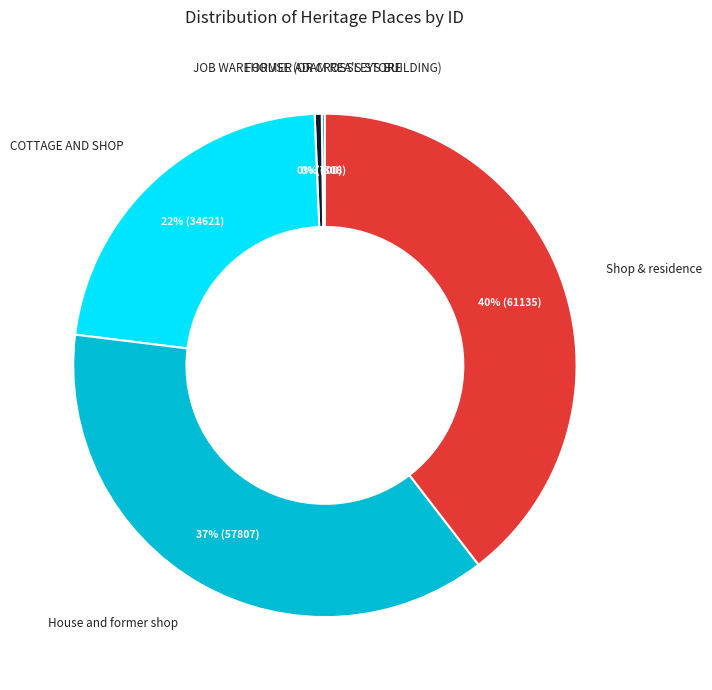

The COTTAGE AND SHOP slice represents 8% of the pie. True or false?

False